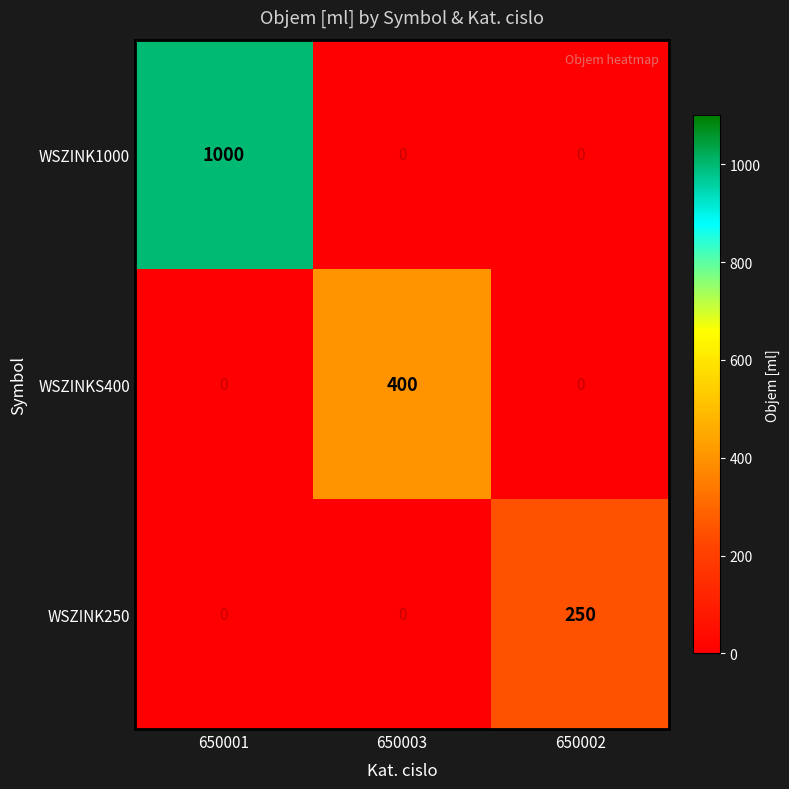

True or false: WSZINKS400 has a value of -222 at 650001.

False